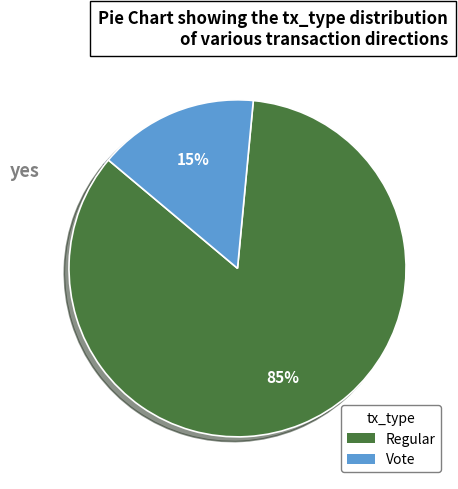

Which slice is the smallest?

Vote